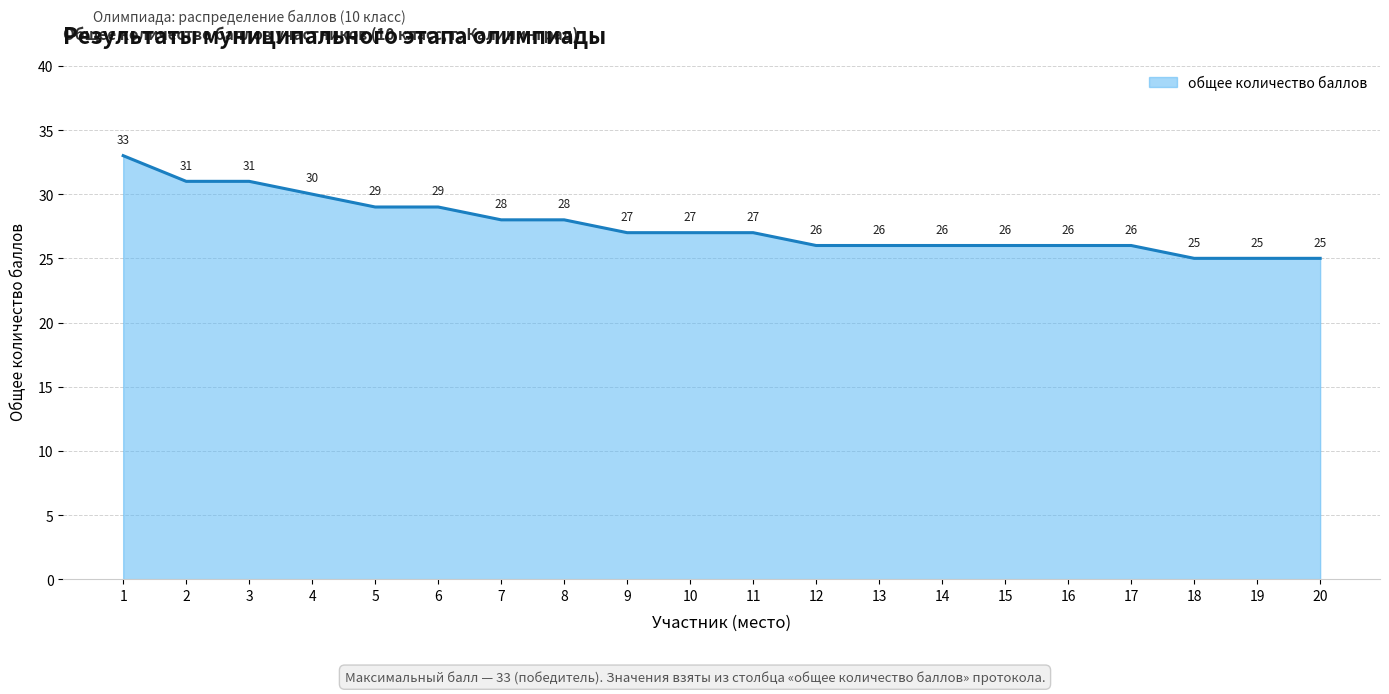

True or false: the data shows 44 at 1.

False